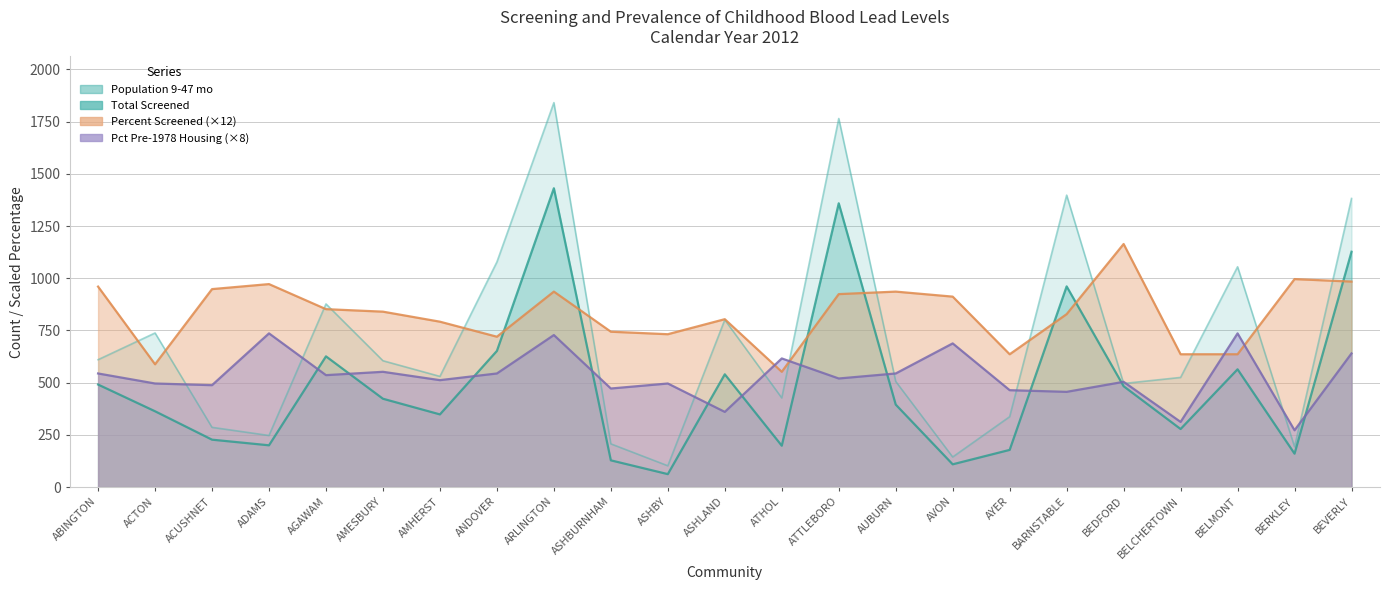

True or false: Total Screened and Population 9-47 mo cross at least once.

False